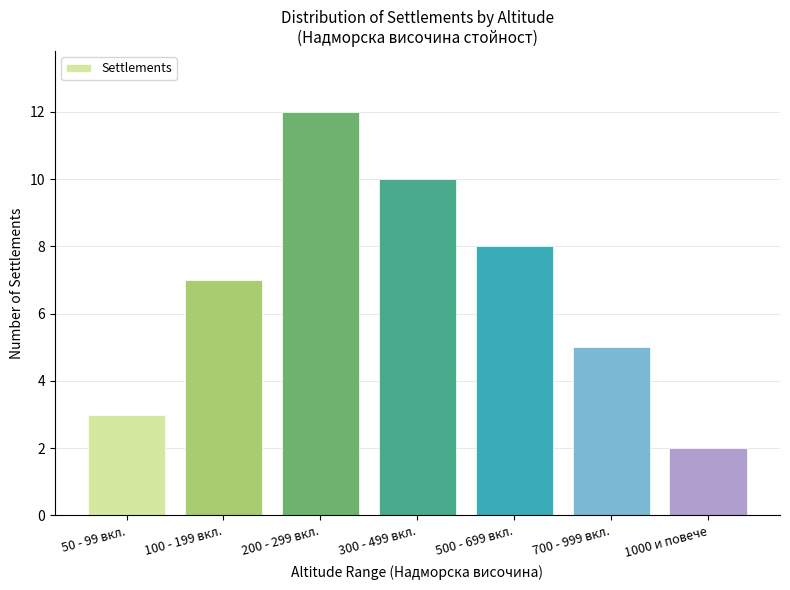

Reading right to left, list all the values displayed in this chart.

2	5	8	10	12	7	3